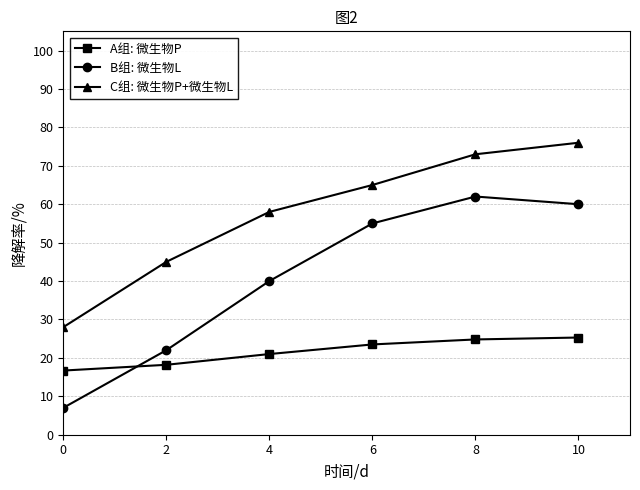

List the series in order of their peak value, highest first.

C组: 微生物P+微生物L, B组: 微生物L, A组: 微生物P